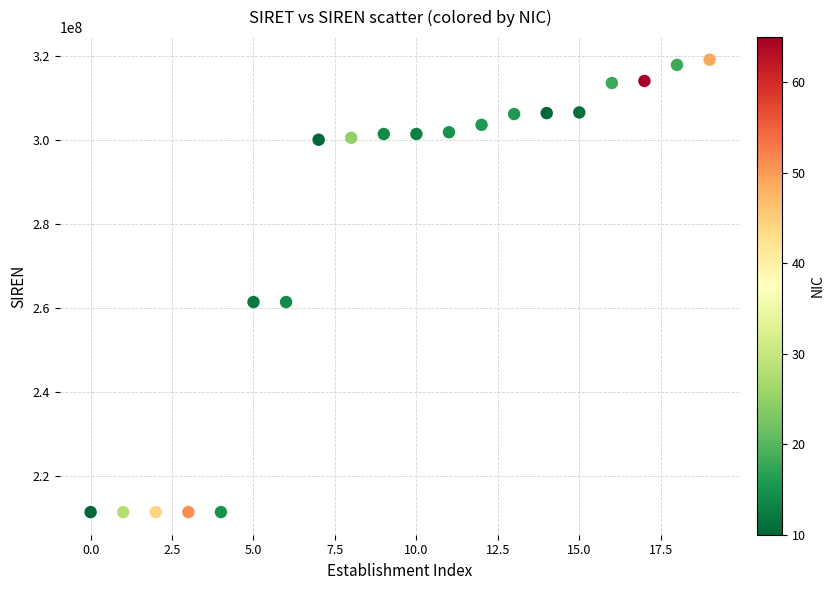

What is the range of Y values (max minus min)?

107679770